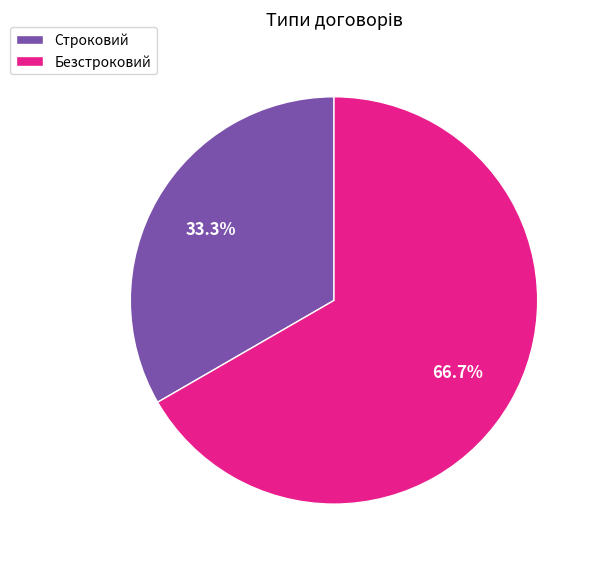

To the nearest percent, what is the difference between the largest and smallest slice percentages?

33%